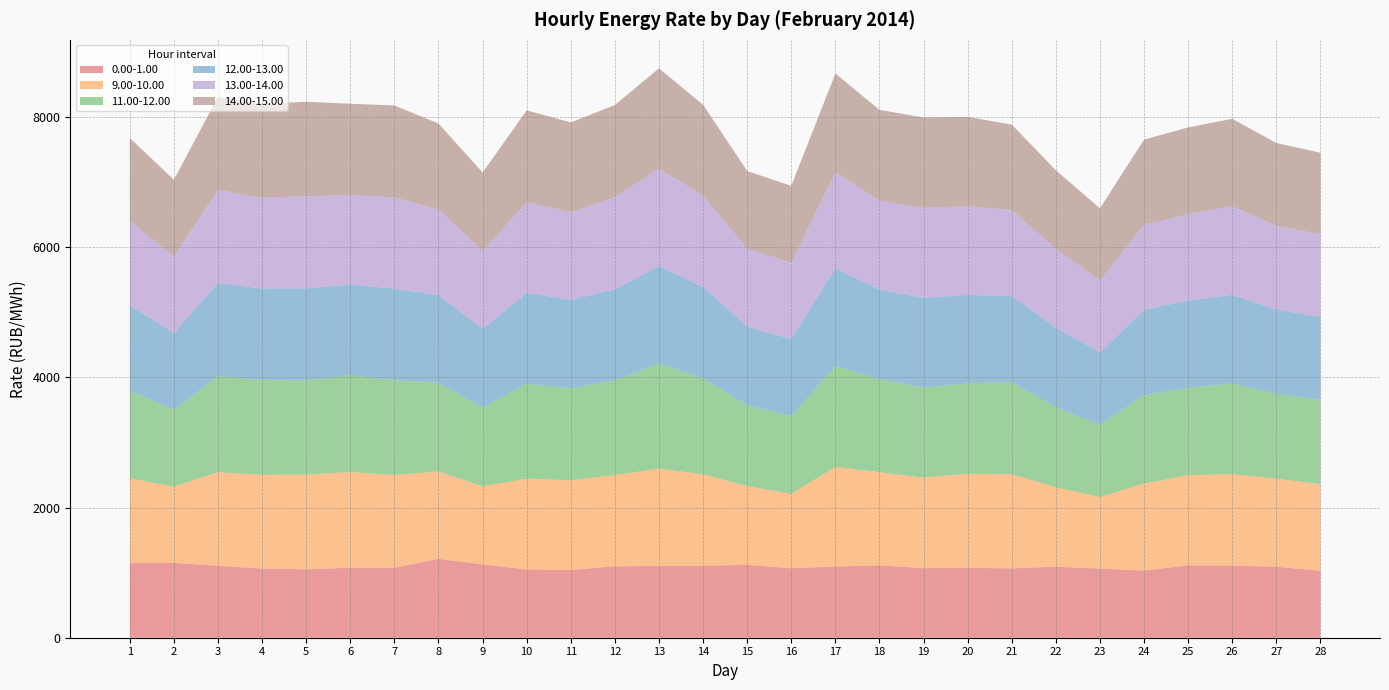

Reading left to right, extract all data points from this chart.

0.00-1.00: 1147.4	1149.9	1105.6	1062.3	1051.5	1075.5	1073.4	1211.2	1127.7	1047.8	1042.3	1098.2	1101.5	1106.5	1119.3	1067.6	1094.4	1111.5	1069.5	1074.2	1064.8	1091.7	1061.5	1032.4	1112.0	1107.6	1090.5	1028.1
9.00-10.00: 1303.2	1173.5	1437.6	1441.5	1456.4	1471.2	1427.8	1344.3	1198.9	1398.7	1377.7	1402.5	1497.4	1404.8	1212.8	1143.9	1532.2	1432.8	1391.5	1446.8	1448.1	1220.2	1101.2	1338.0	1386.3	1407.5	1354.1	1332.5
11.00-12.00: 1345.5	1181.8	1479.1	1456.2	1442.2	1488.9	1456.4	1365.6	1212.8	1457.1	1414.1	1457.2	1616.6	1473.4	1241.6	1194.4	1549.0	1429.8	1384.3	1388.4	1416.6	1230.7	1110.5	1360.3	1343.7	1391.3	1306.5	1296.6
12.00-13.00: 1310.8	1178.9	1430.8	1405.8	1418.7	1392.9	1408.6	1344.3	1205.4	1395.3	1357.1	1397.8	1497.8	1404.9	1210.1	1183.4	1501.9	1376.1	1375.3	1359.6	1322.3	1220.9	1110.7	1308.7	1340.7	1363.8	1291.4	1271.4
13.00-14.00: 1294.0	1177.6	1429.5	1398.2	1416.8	1377.5	1401.8	1319.1	1202.3	1394.0	1353.6	1415.3	1498.8	1402.1	1196.7	1177.4	1482.3	1367.8	1385.3	1365.1	1322.5	1212.8	1107.9	1306.3	1327.0	1363.2	1291.7	1270.3
14.00-15.00: 1280.2	1178.1	1432.2	1441.3	1452.2	1401.4	1413.2	1318.0	1203.6	1412.5	1375.2	1416.6	1540.0	1399.4	1193.2	1179.2	1512.3	1395.7	1389.5	1370.7	1312.5	1208.7	1108.1	1310.7	1333.8	1342.7	1269.3	1255.2